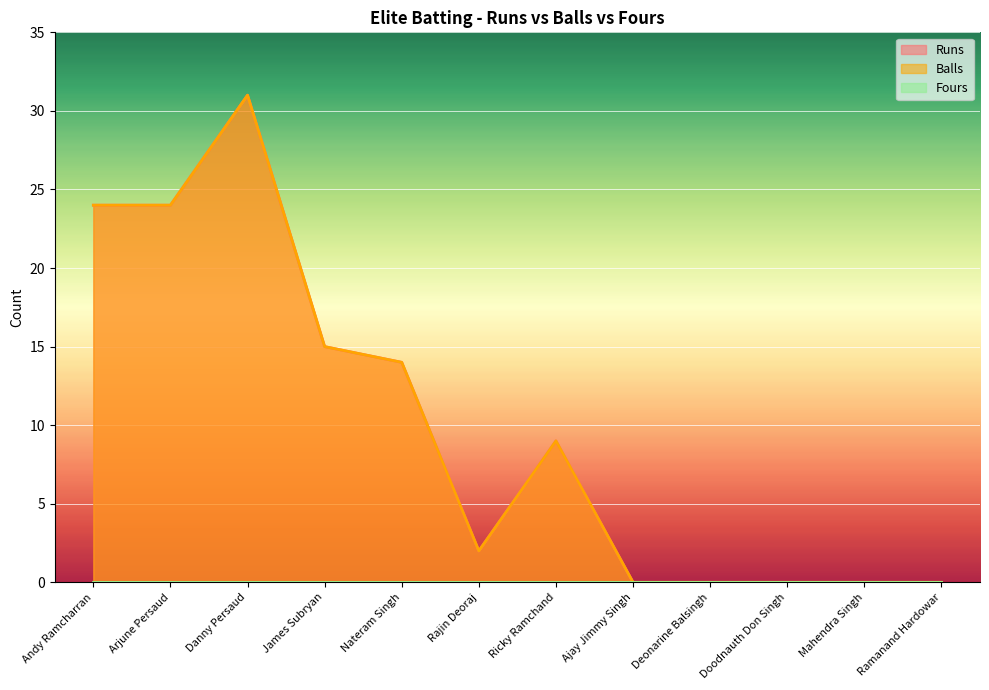

What is the maximum value shown in the chart?

31